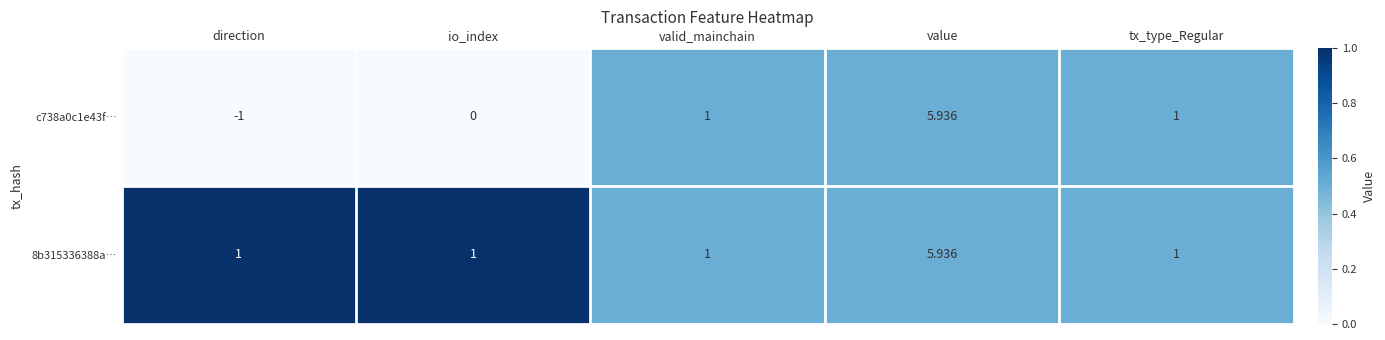

What is the total value across all series at direction?

0.0